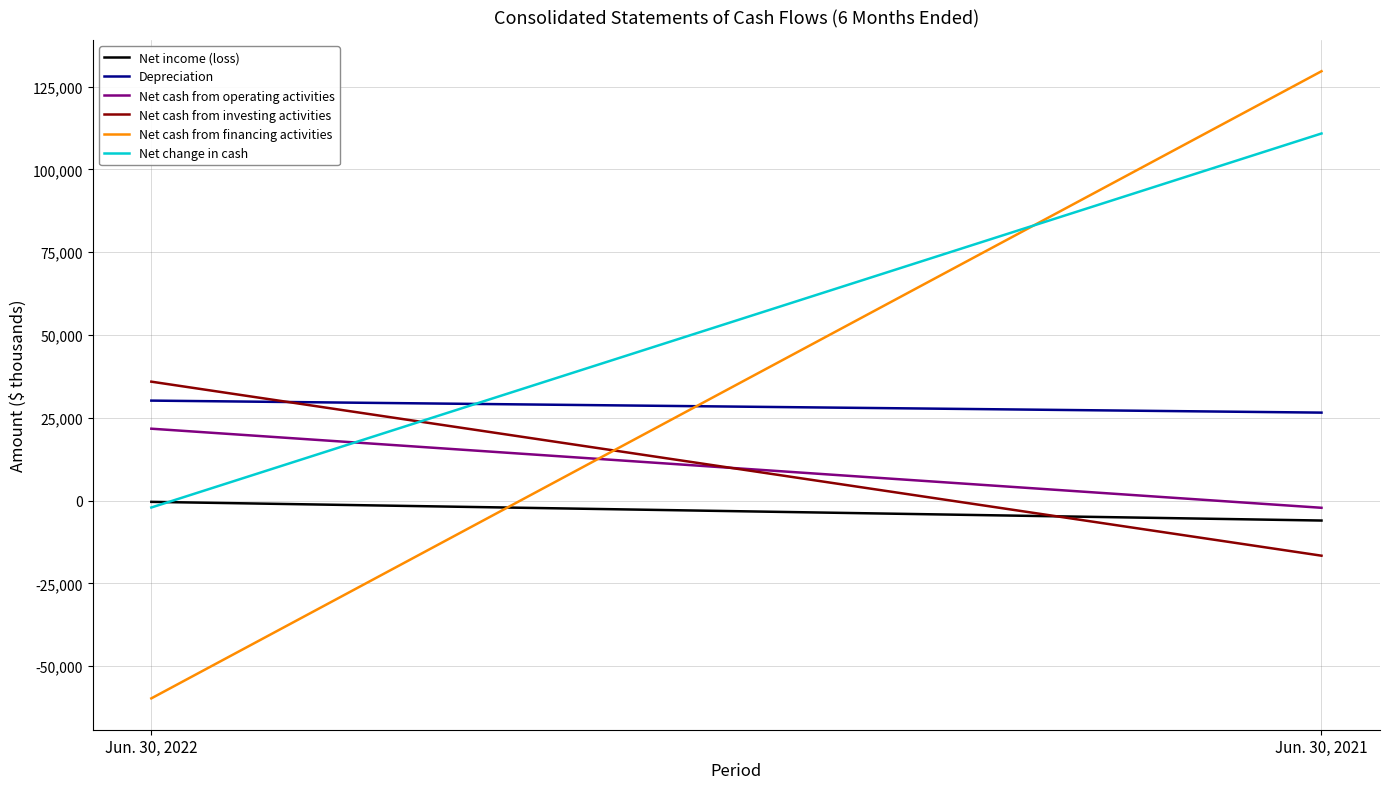

At which label does Net cash from investing activities reach its peak?

Jun. 30, 2022